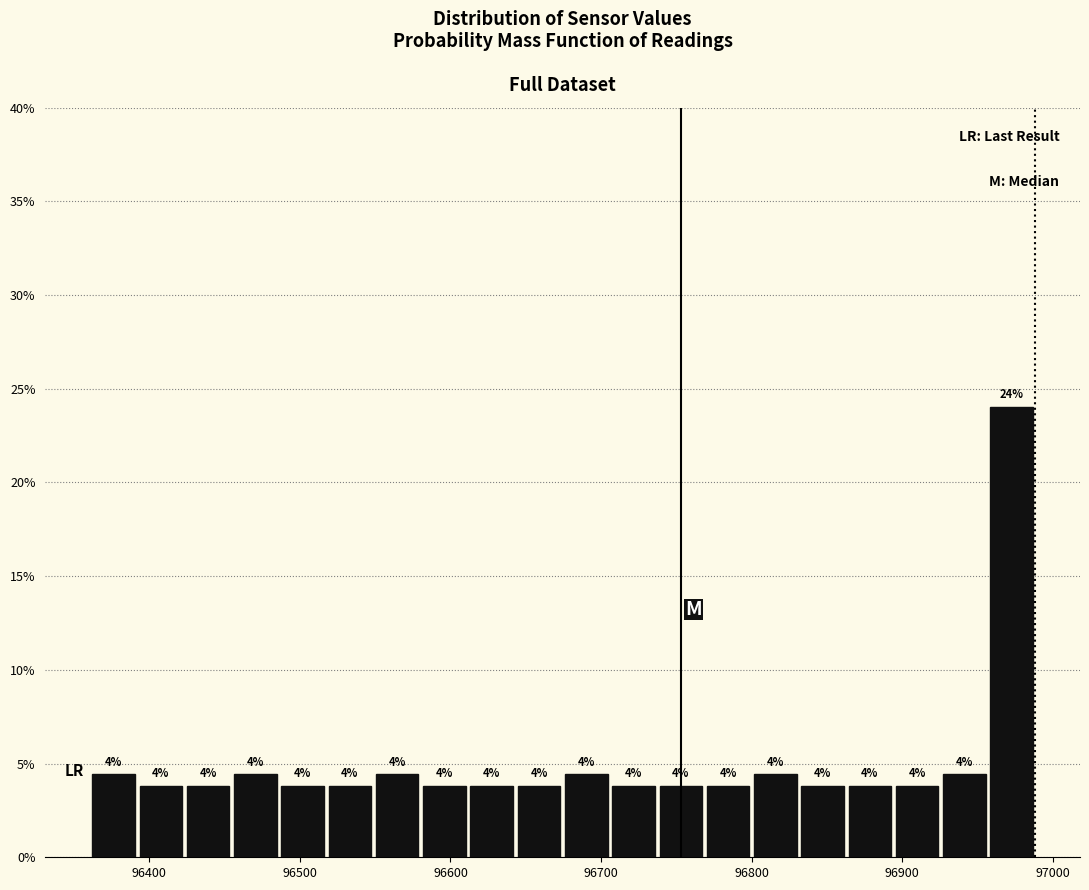

Read against the x-axis, roughly where is the centre of the tallest bar?

96970